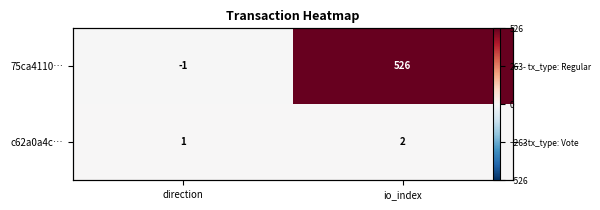

What is the difference between the c62a0a4c… values at direction and io_index?

1